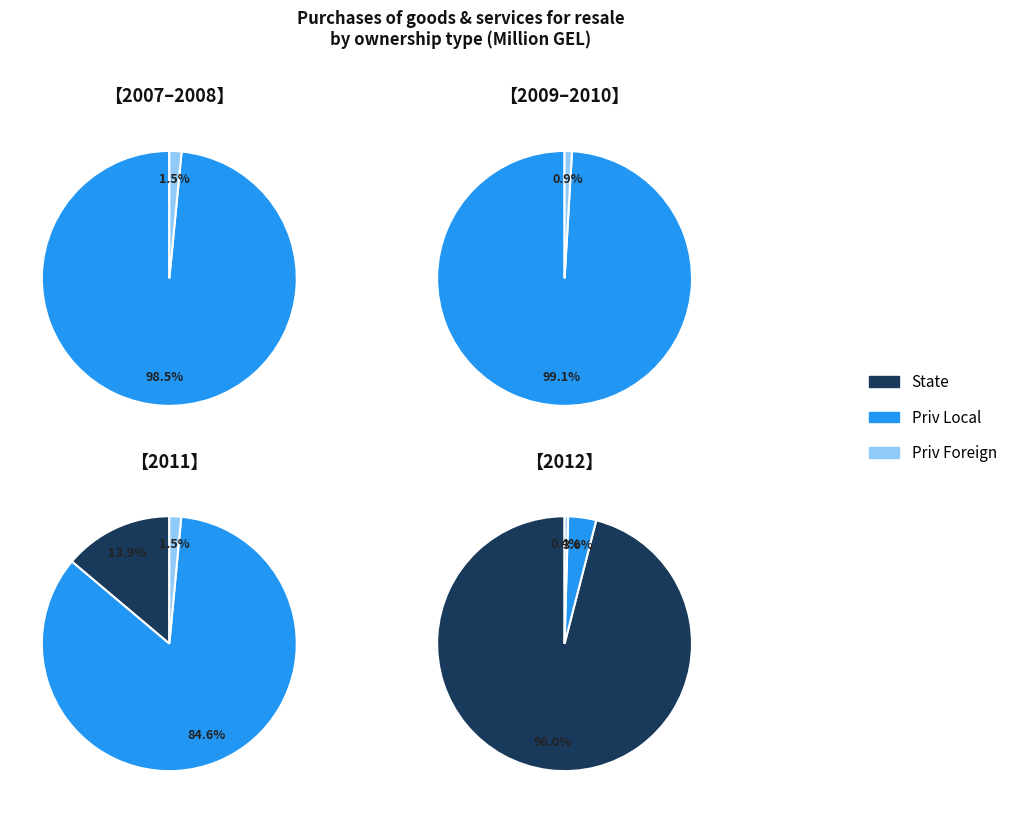

True or false: 2008 accounts for 1% of the total.

False